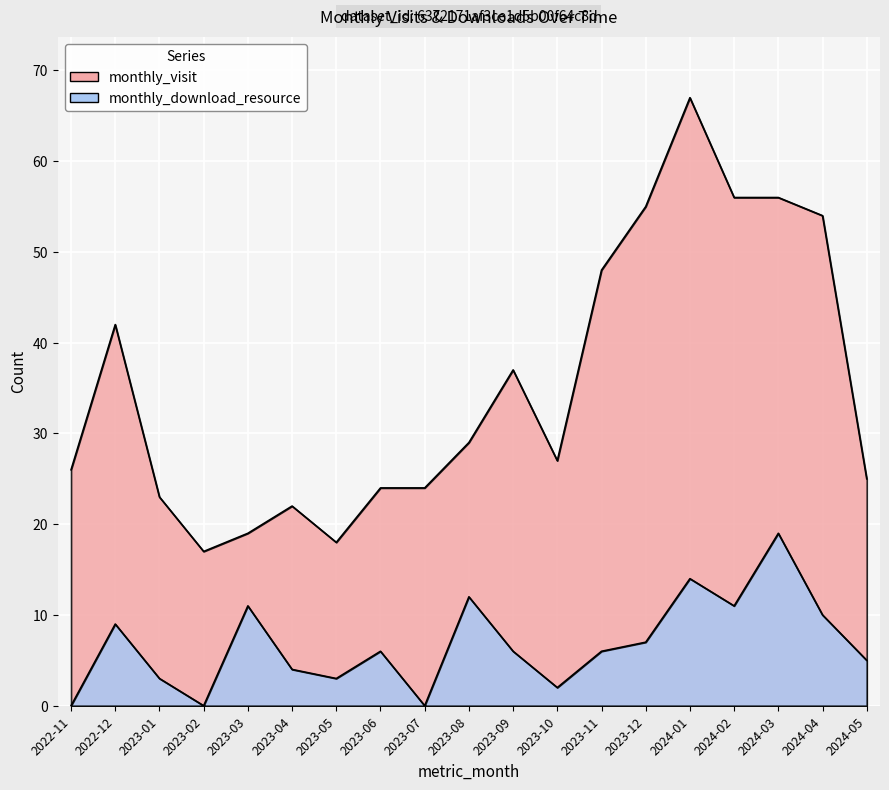

True or false: monthly_download_resource and monthly_visit cross at least once.

False